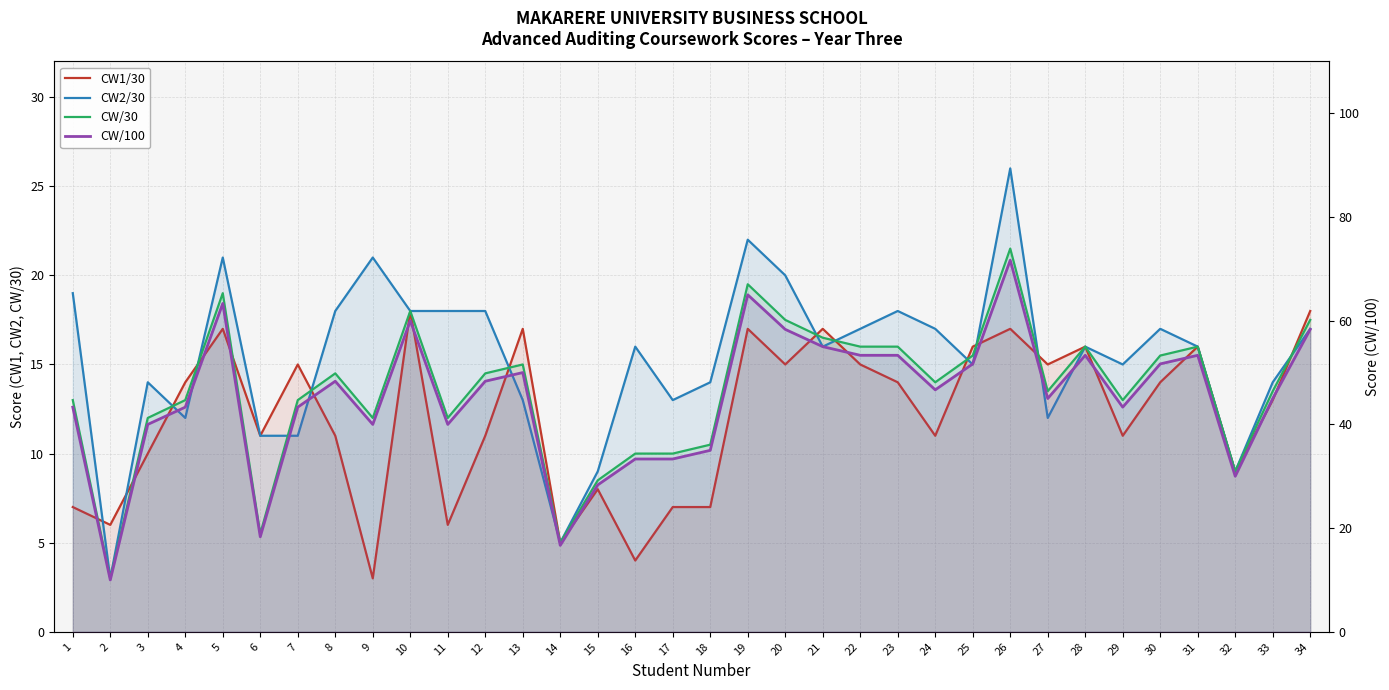

Between which two adjacent categories do CW/30 and CW2/30 first intersect?

3 and 4